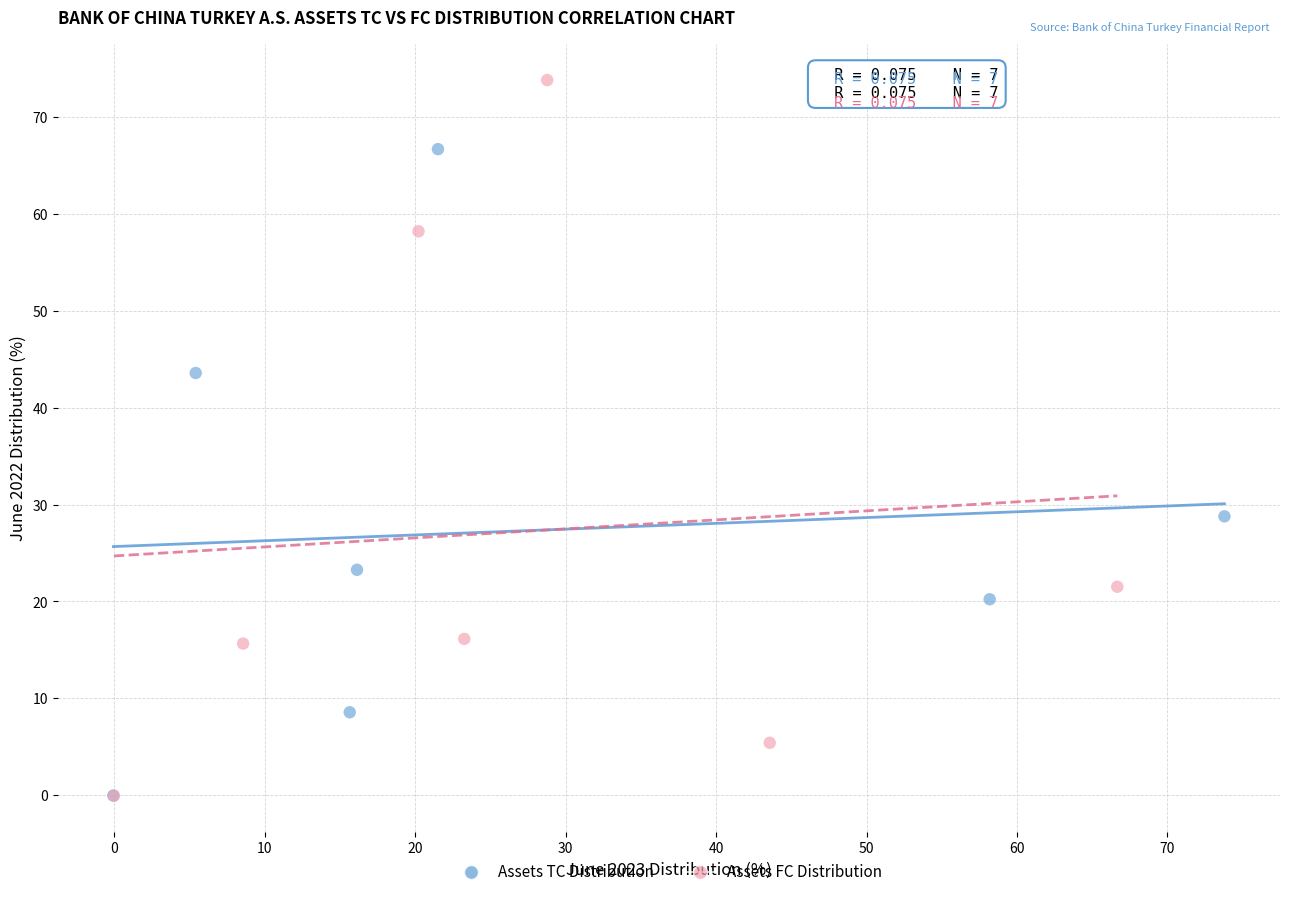

Which series reaches the maximum Y coordinate?

Assets FC Distribution